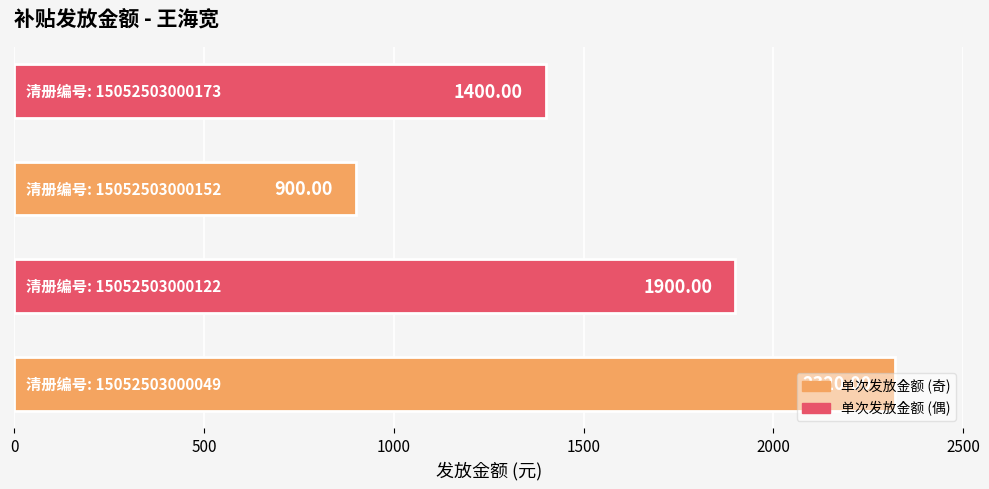

What is the sum of all values?

6520